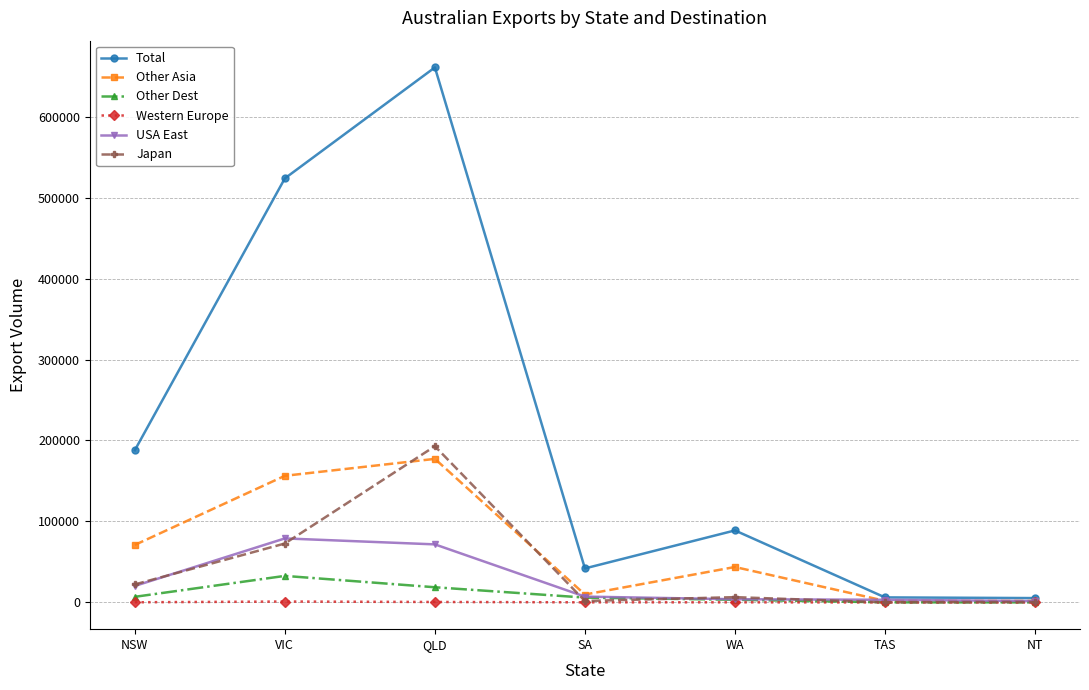

Count the Western Europe values in the range 0 to 543.

6